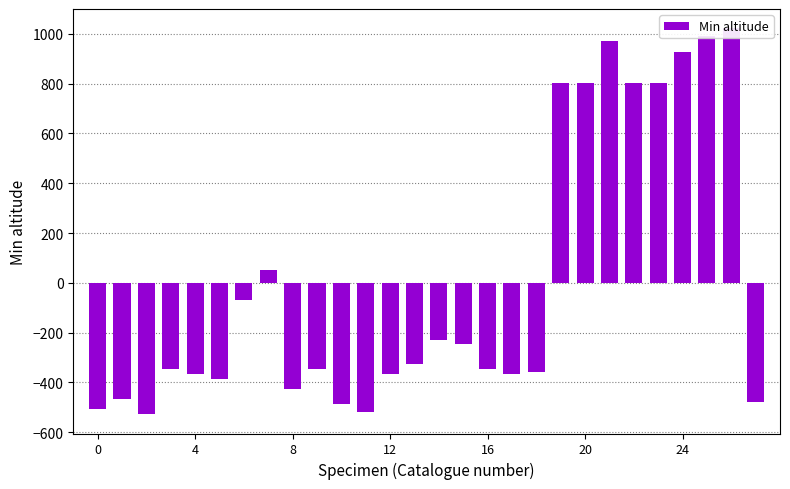

What is the label of the 13th bar from the right?

15